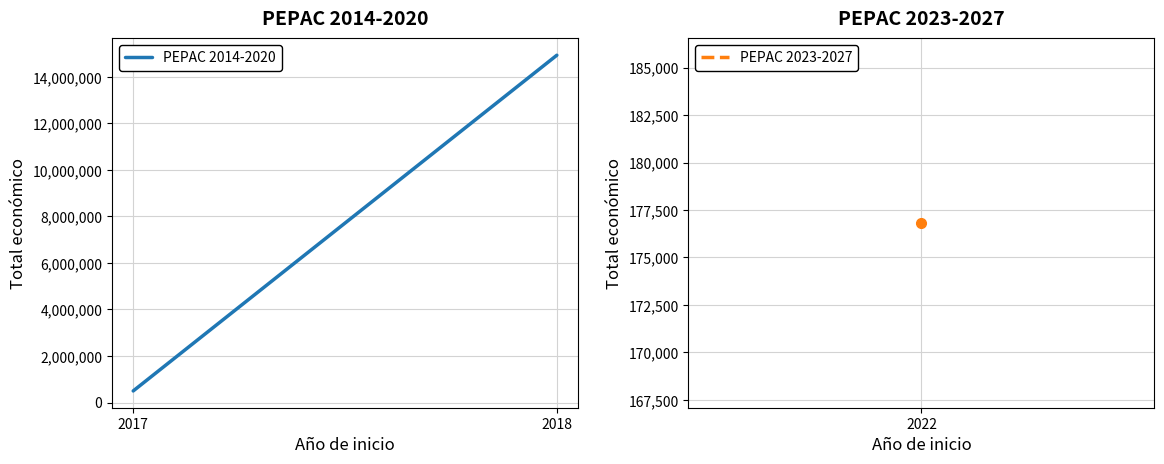

Reading left to right, list all the values displayed in this chart.

2017=497256	2018=14932419